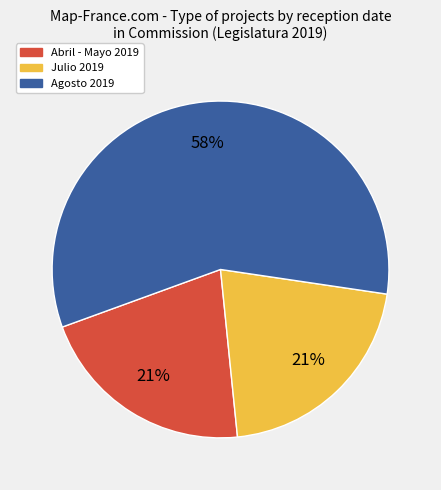

Is Agosto 2019 the majority of the pie?

Yes